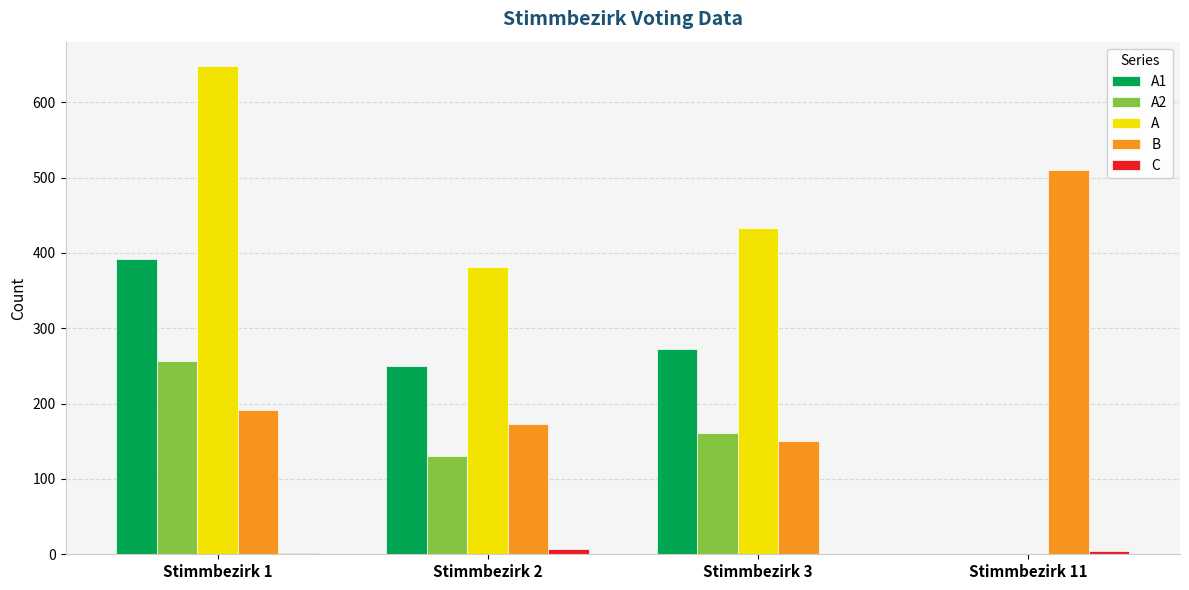

Between Stimmbezirk 2 and Stimmbezirk 3, which series saw the biggest shift?

A